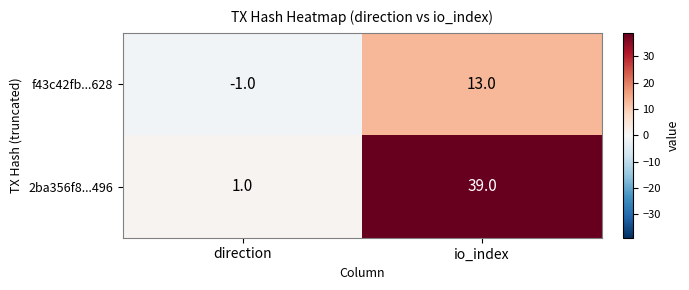

Rank the series by their average value, from lowest to highest.

f43c42fb...628, 2ba356f8...496